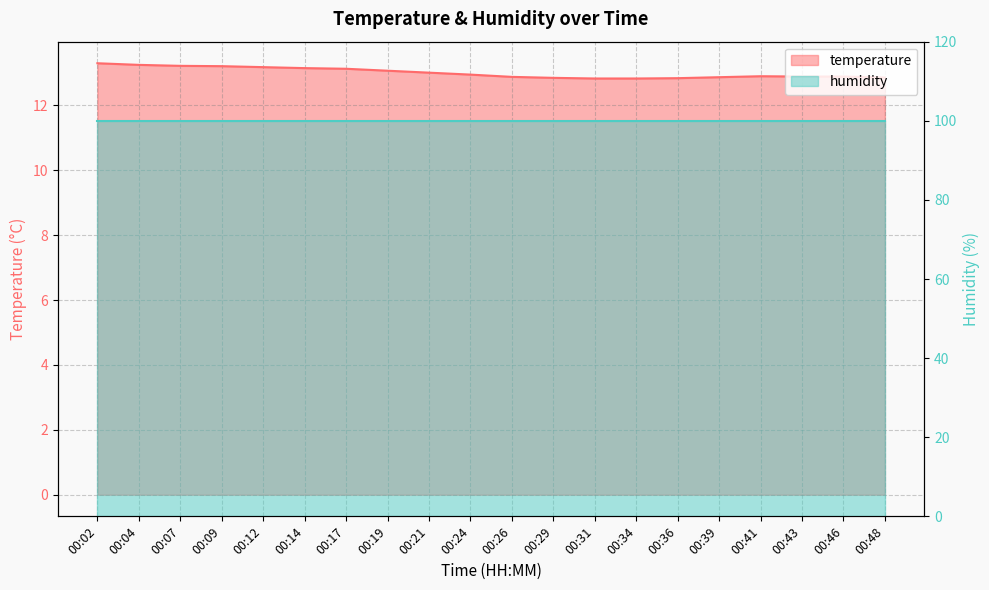

List the labels in order of value, largest first.

00:02, 00:04, 00:07, 00:09, 00:12, 00:14, 00:17, 00:19, 00:21, 00:24, 00:41, 00:43, 00:46, 00:26, 00:39, 00:48, 00:29, 00:36, 00:31, 00:34